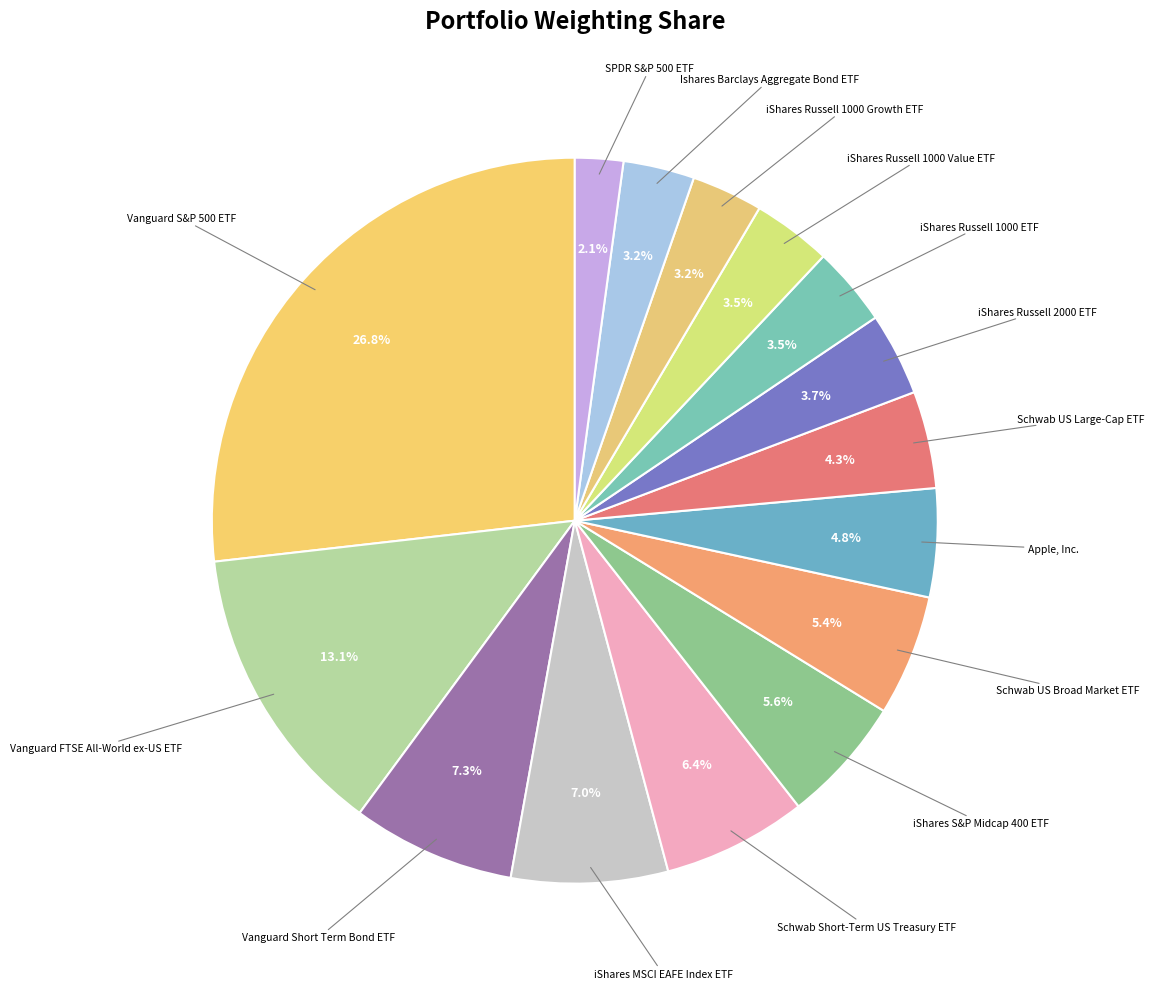

How many slices are in this pie chart?

15